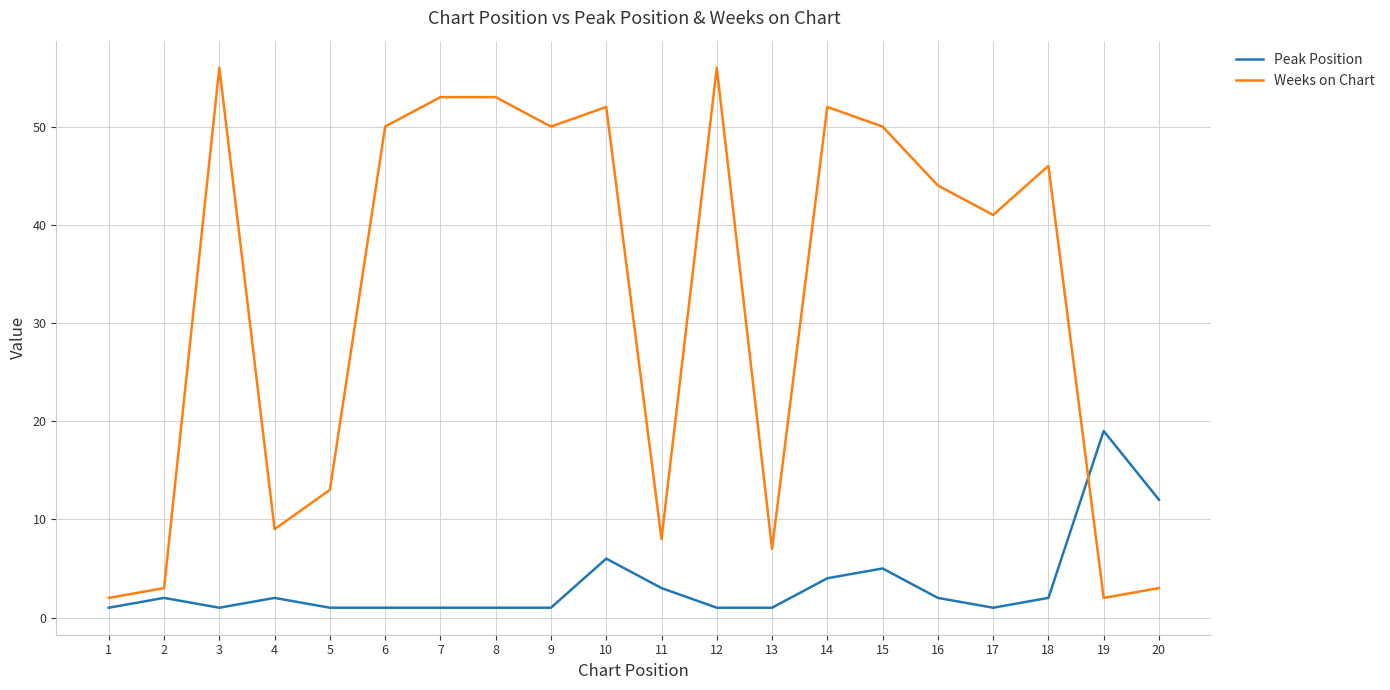

Rank the series by their average value, from highest to lowest.

Weeks on Chart, Peak Position